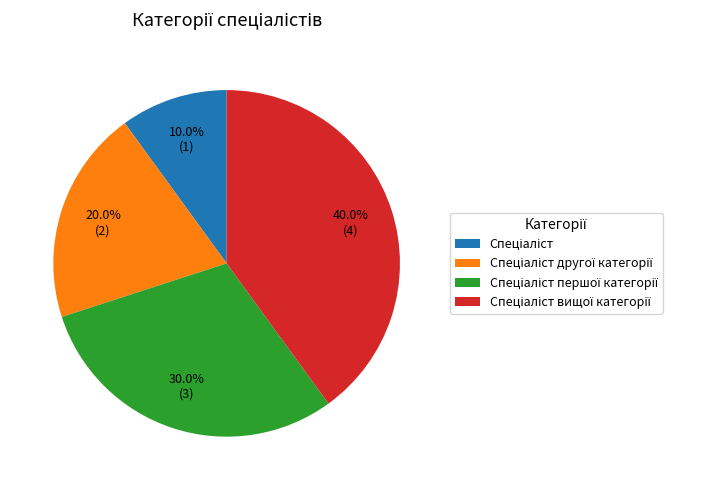

Is there a majority slice in this chart?

No